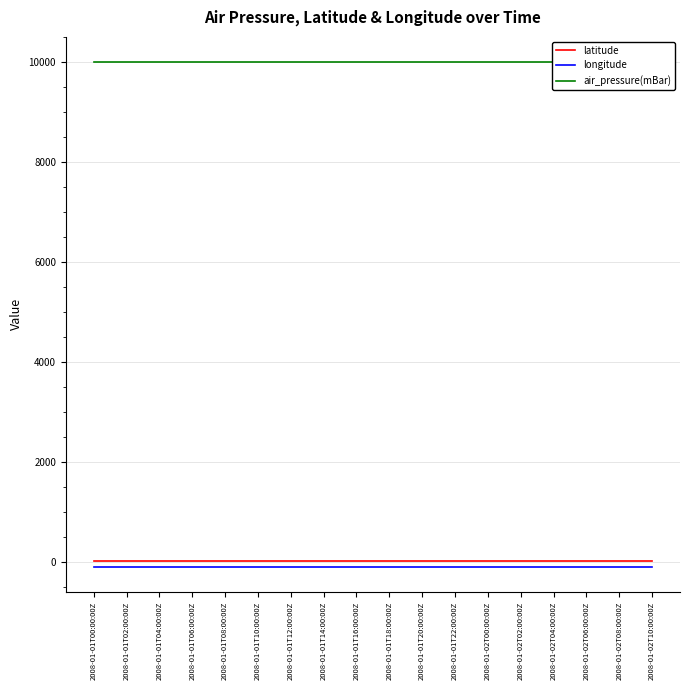

At which category does the chart reach its minimum across all series?

2008-01-01T00:00:00Z